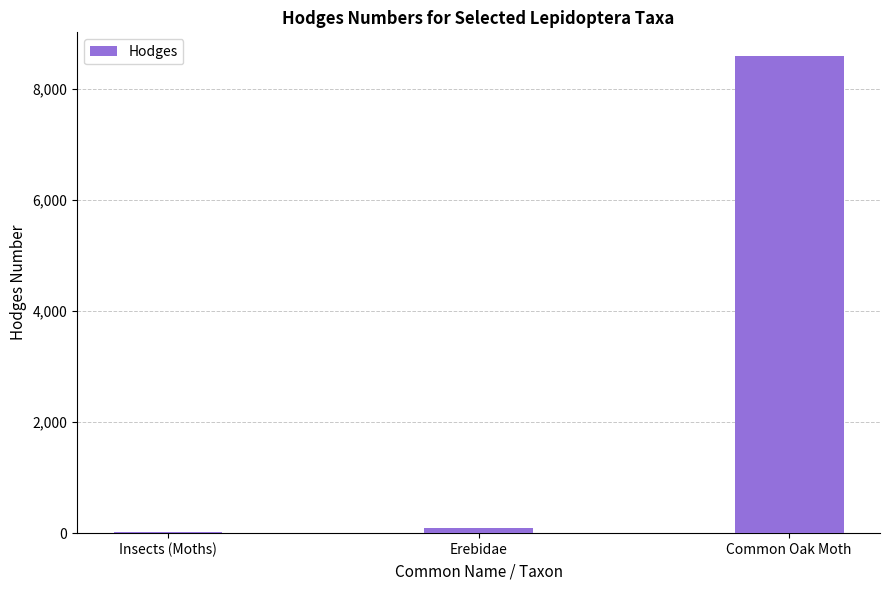

Approximately how many times larger is the value at Common Oak Moth compared to Insects (Moths)?

296.2